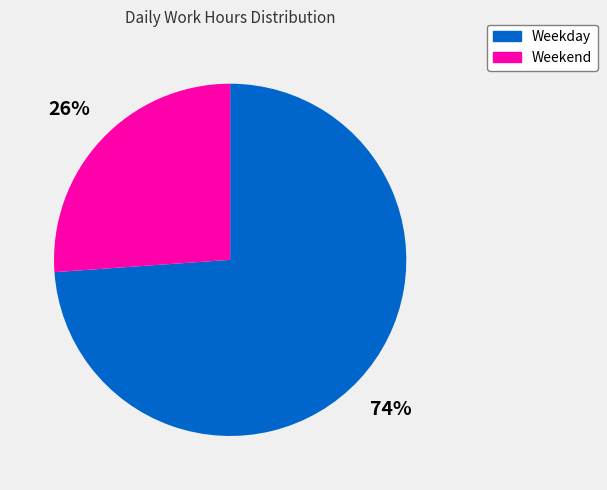

Is there any slice that represents more than half of the pie?

Yes